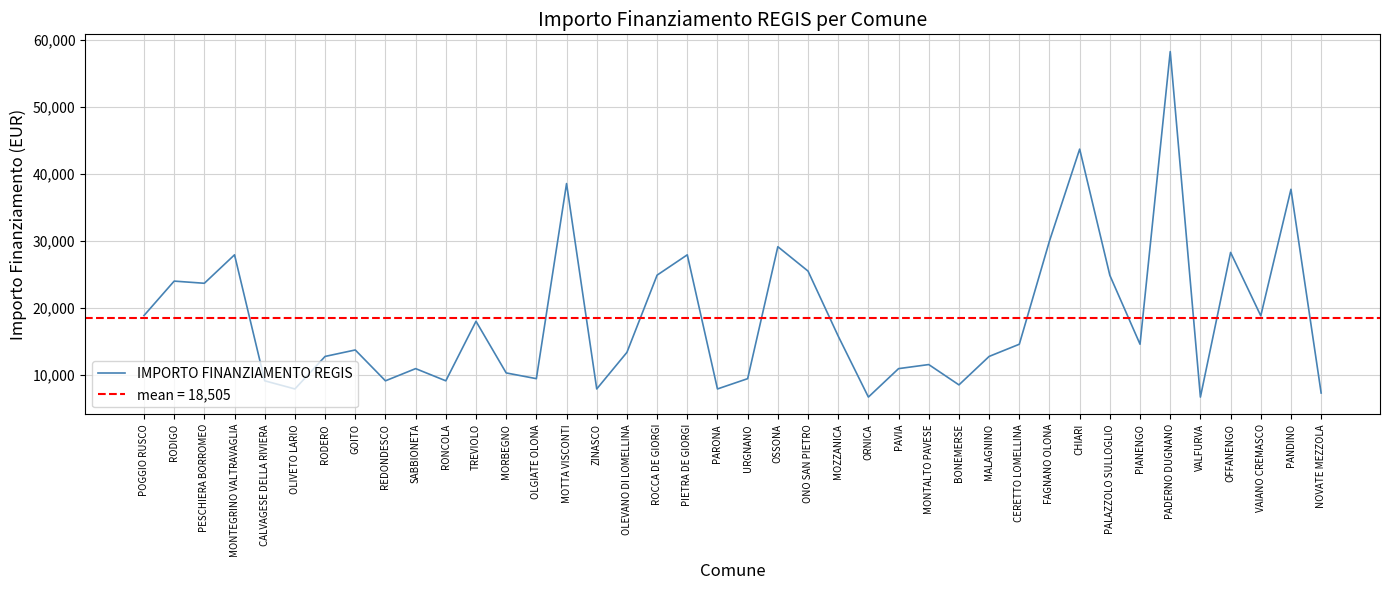

What is the greatest value displayed?

58272